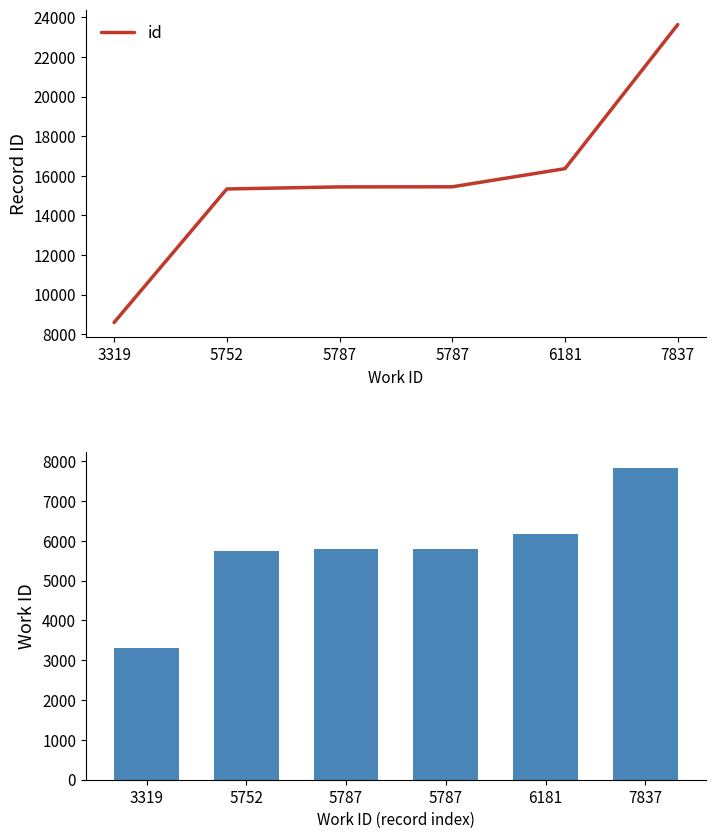

True or false: work_id has a value of 8566 at 5787.

False